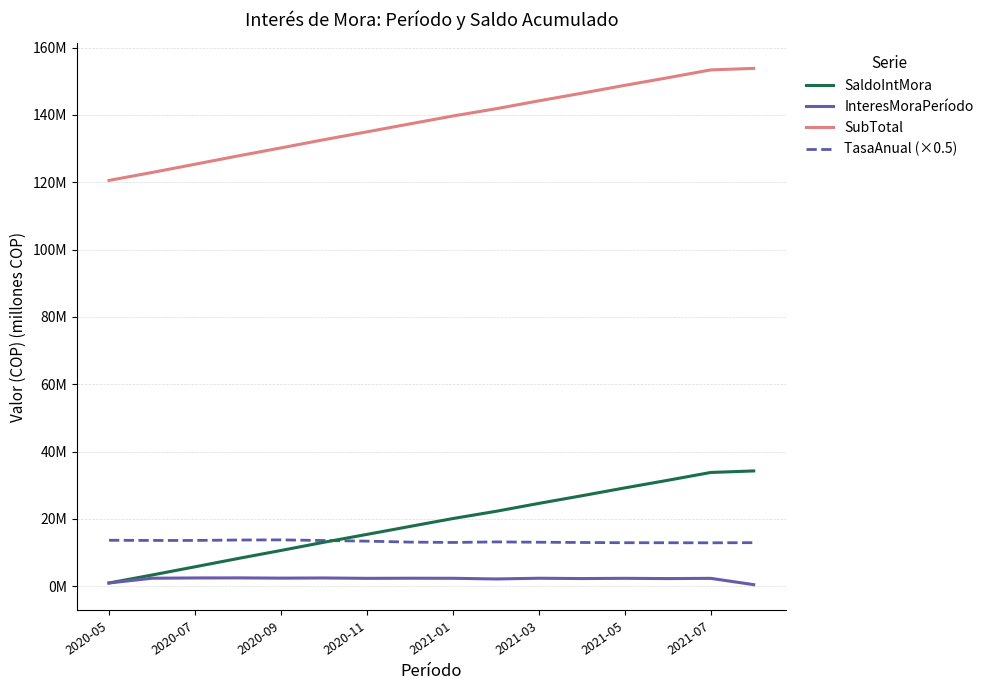

Does the chart have visible grid lines?

Yes